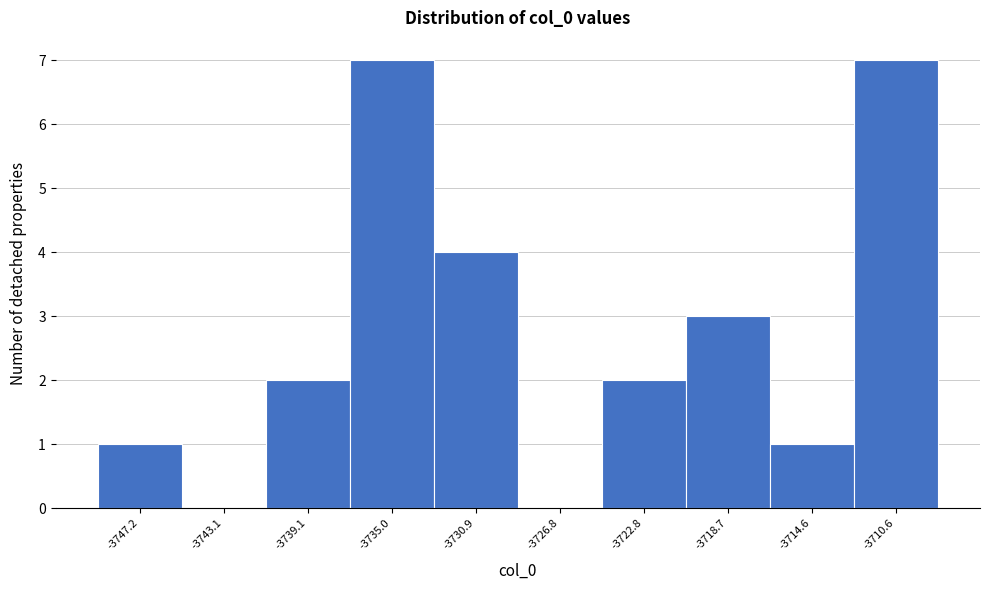

Reading left to right, list every bar in this chart as the range it spans on the x-axis followed by its height. Neither the bar edges nor the heights are printed on the chart, so give them approximately, as read against the axes.

-3749.0 to -3745.0: 1
-3745.0 to -3741.0: 0
-3741.0 to -3737.0: 2
-3737.0 to -3733.0: 7
-3733.0 to -3729.0: 4
-3729.0 to -3725.0: 0
-3725.0 to -3720.5: 2
-3720.5 to -3716.5: 3
-3716.5 to -3712.5: 1
-3712.5 to -3708.5: 7